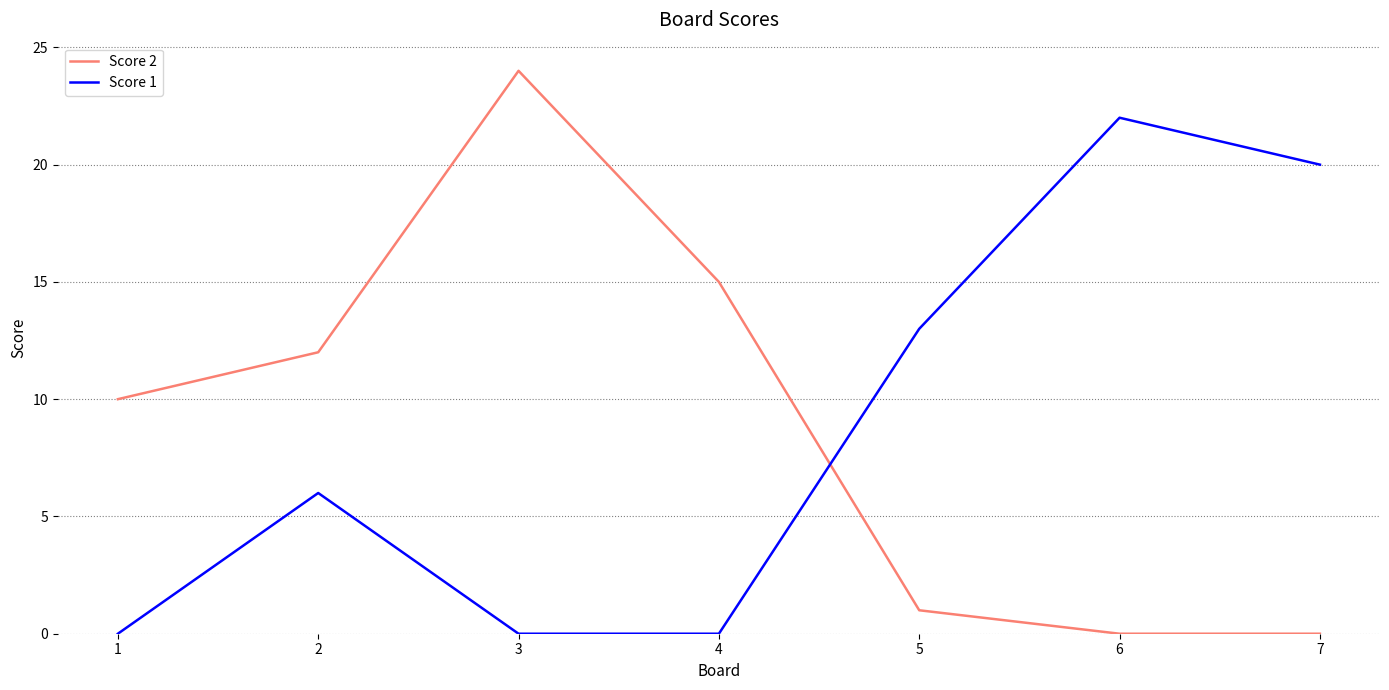

At which category is the sum across all series the highest?

3